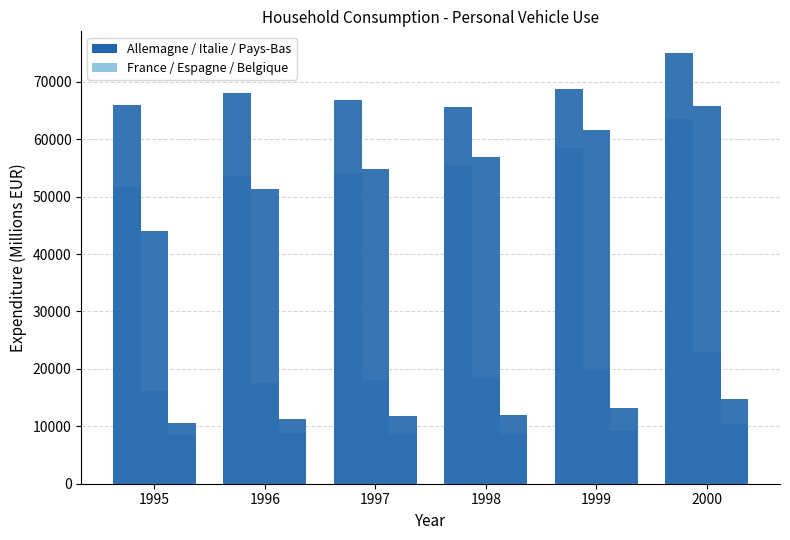

What is the sum of the Allemagne values at 1997 and 1998?

132449.9